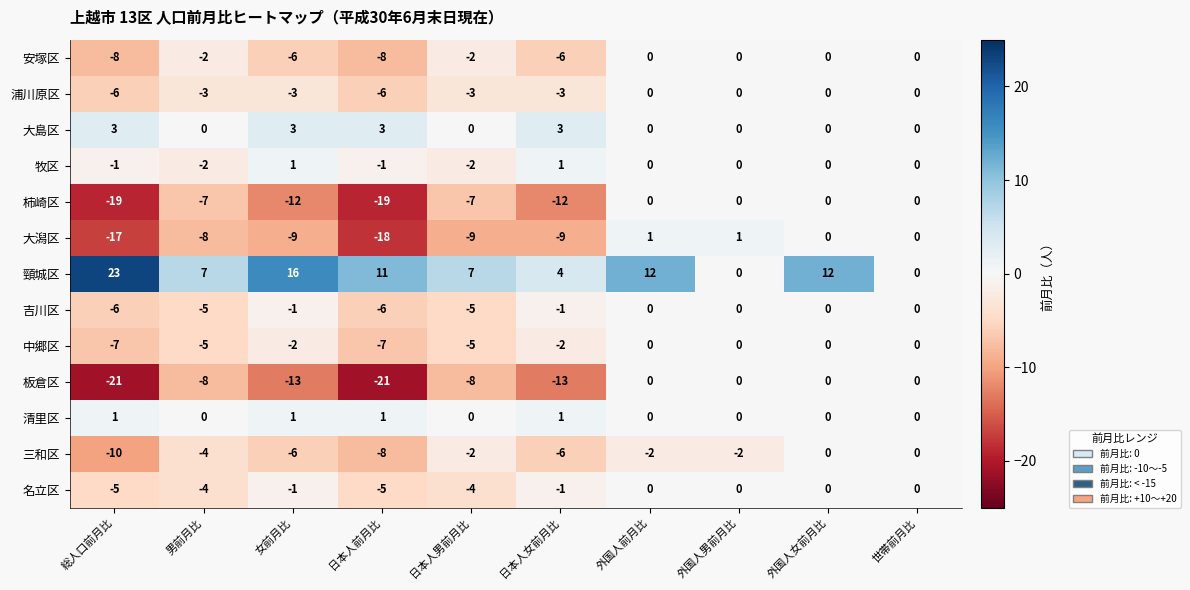

Where is 浦川原区 nearest to the value -3?

男前月比